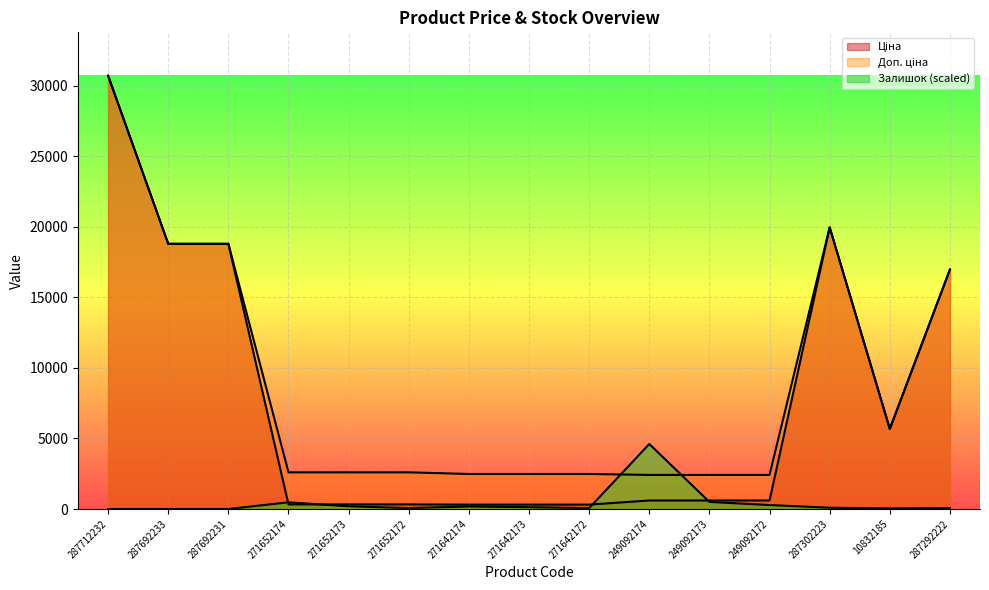

At which category is the sum across all series the highest?

287712232